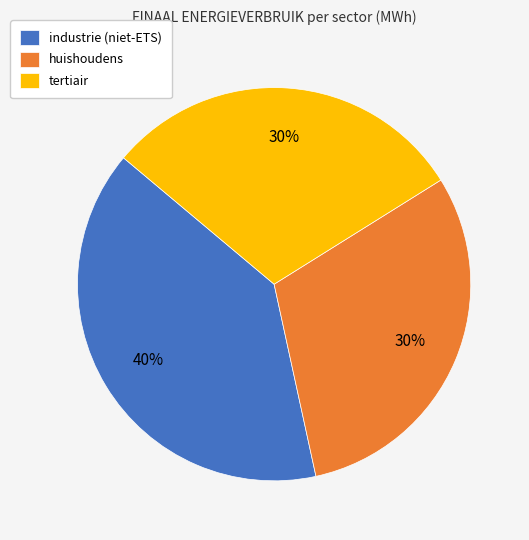

Count the number of slices in the pie.

3